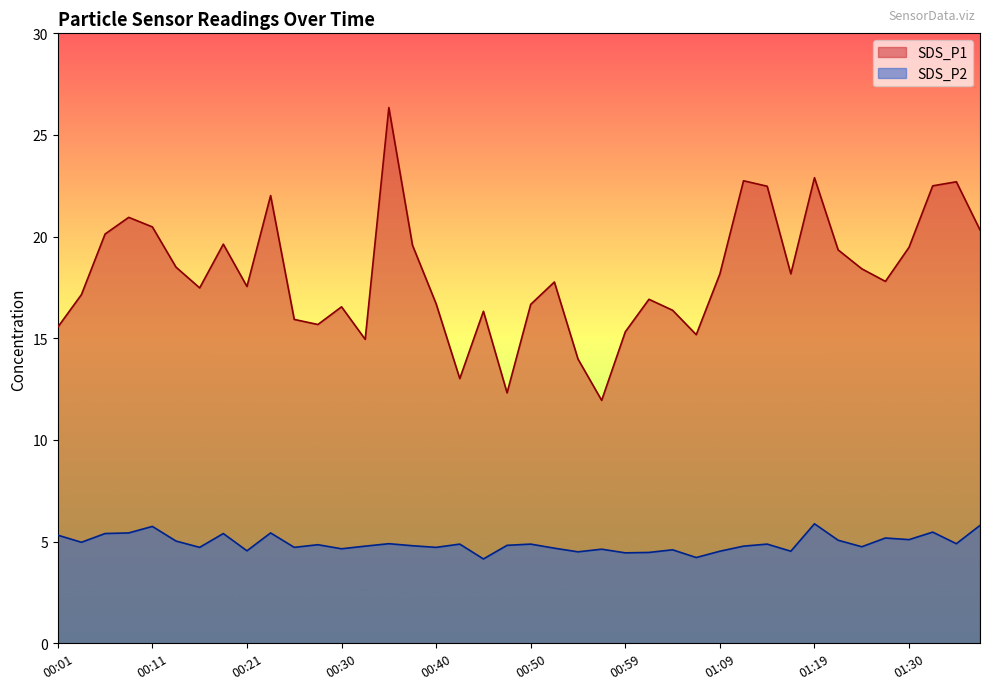

What are all the series names shown in the legend?

SDS_P1, SDS_P2